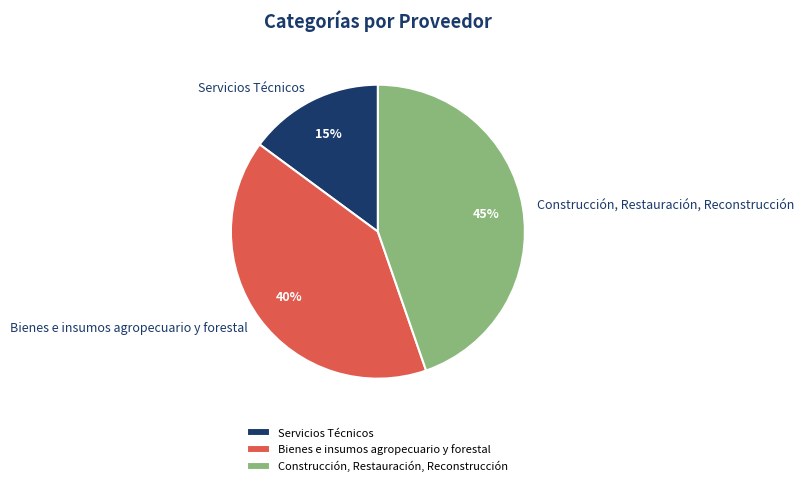

What percentage is the Servicios Técnicos slice, to the nearest percent?

15%